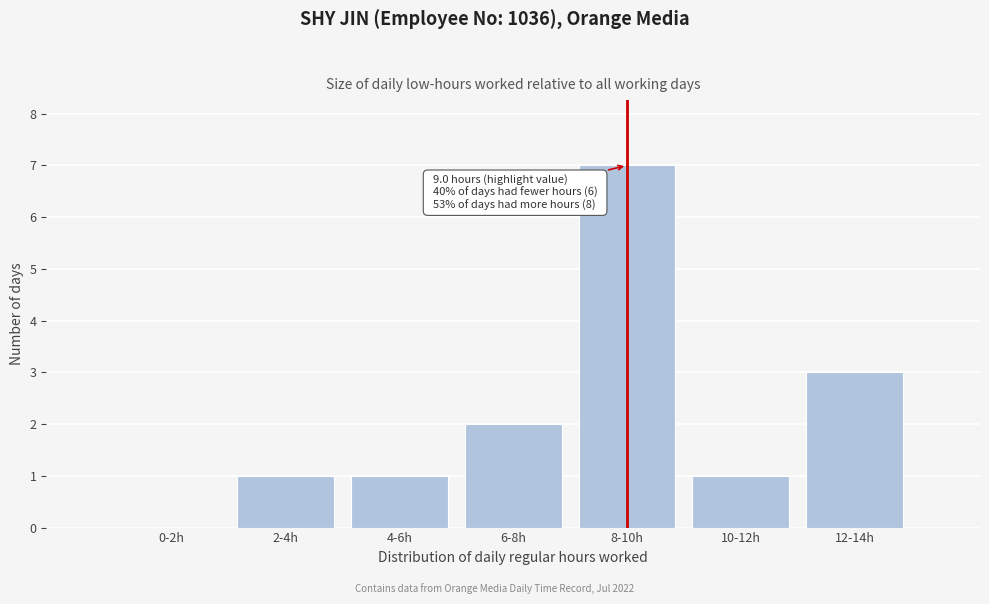

Reading left to right, list all the values displayed in this chart.

0-2h=0	2-4h=1	4-6h=1	6-8h=2	8-10h=7	10-12h=1	12-14h=3